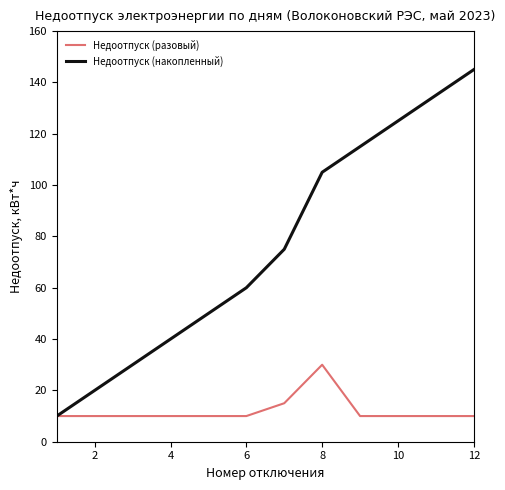

What is the difference between the maximum and minimum values in the Недоотпуск (накопленный) series?

135